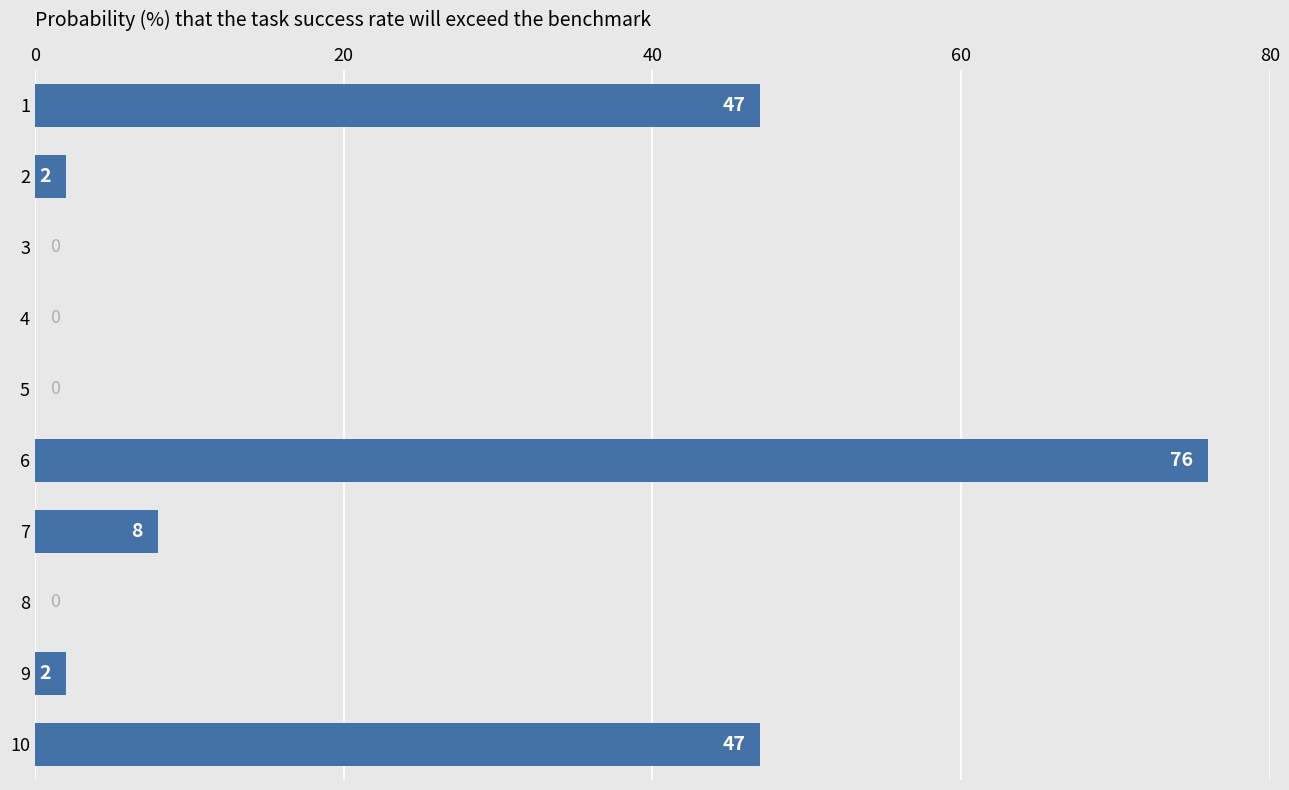

What is the sum of the values at 6 and 7?

84